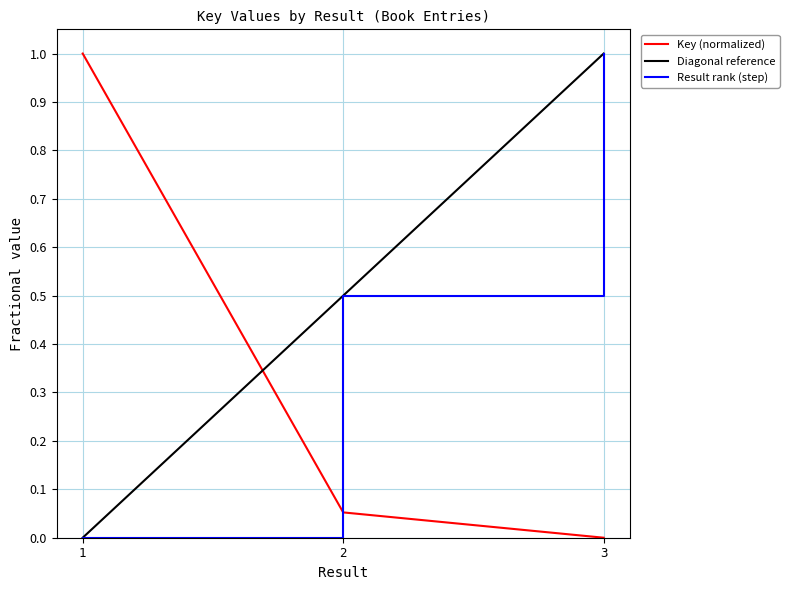

Rank the categories by Key (normalized) value from lowest to highest.

3, 2, 1